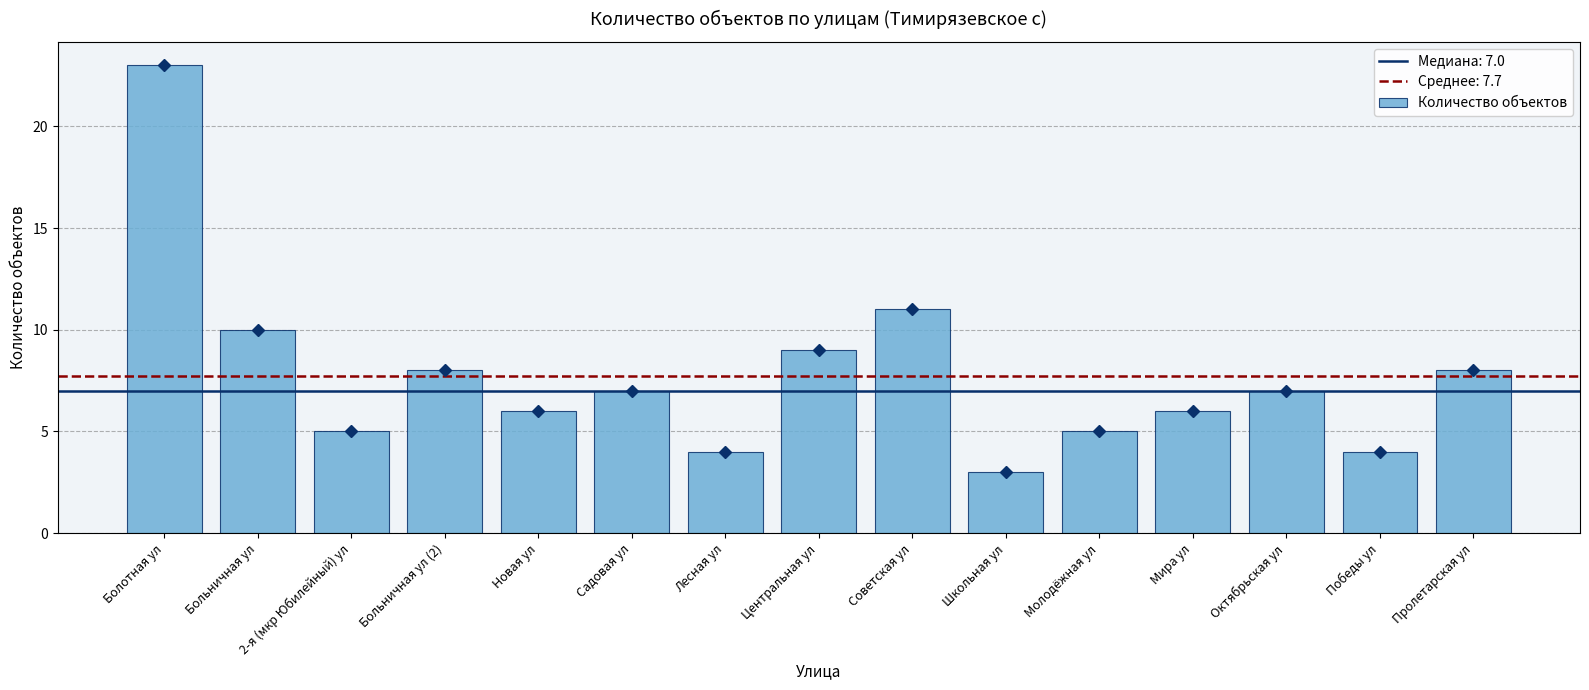

Between Мира ул and 2-я (мкр Юбилейный) ул, which is larger?

Мира ул